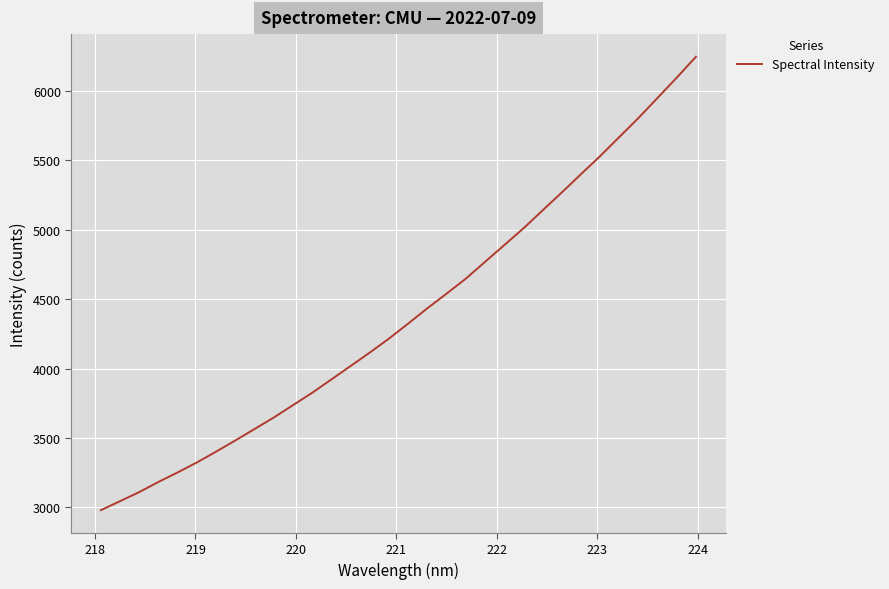

What is the difference between the maximum and minimum values?

3269.0